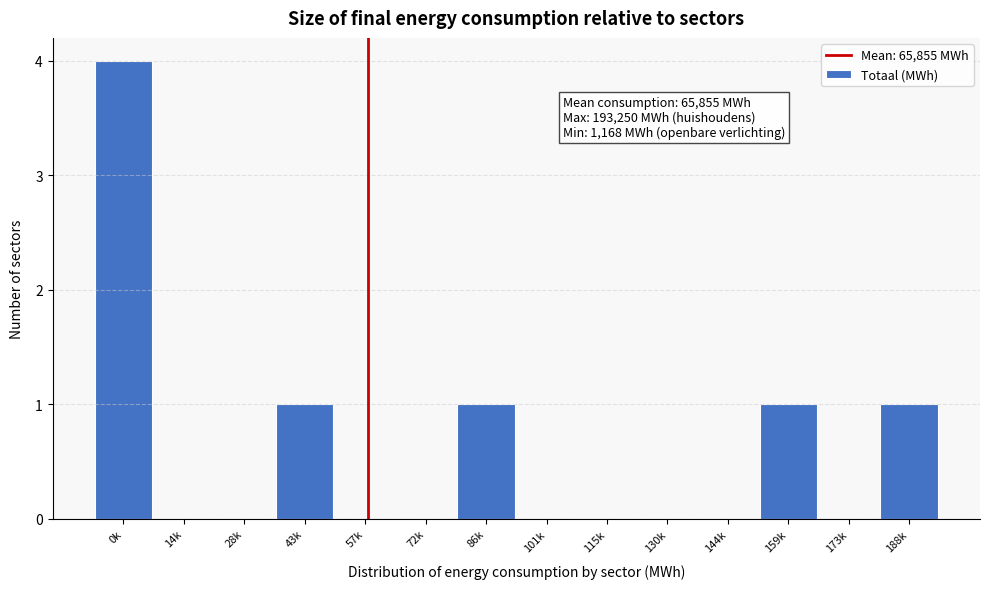

Reading left to right, what are all the values shown in this chart?

0k=4	14k=0	28k=0	43k=1	57k=0	72k=0	86k=1	101k=0	115k=0	130k=0	144k=0	159k=1	173k=0	188k=1